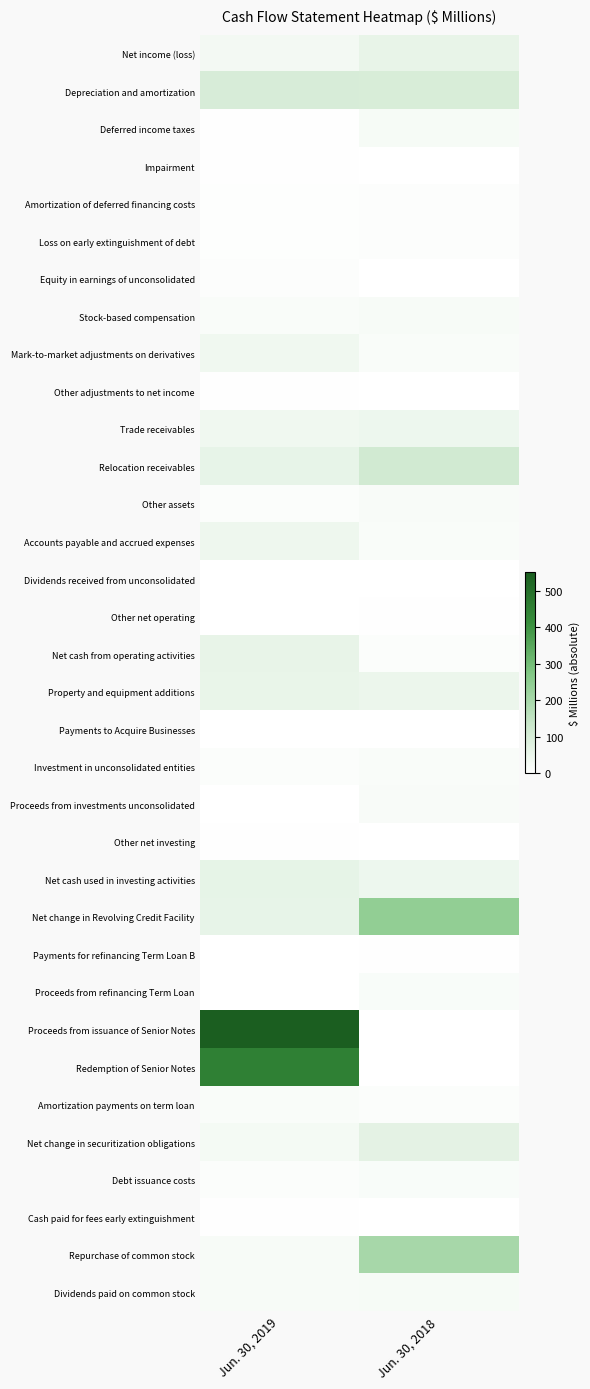

Which series changed the most between Jun. 30, 2019 and Jun. 30, 2018?

Proceeds from issuance of Senior Notes